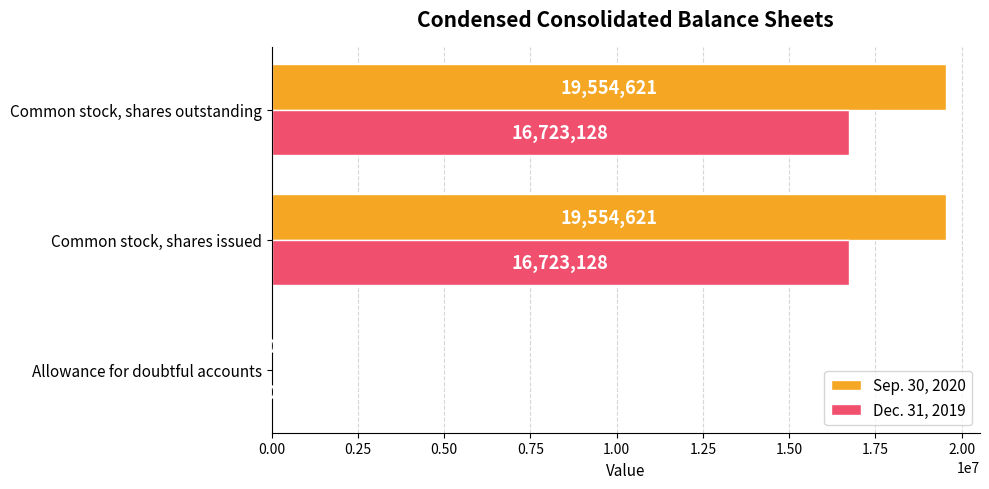

Is the value of Sep. 30, 2020 at Allowance for doubtful accounts greater than the value of Dec. 31, 2019 at Common stock, shares outstanding?

No